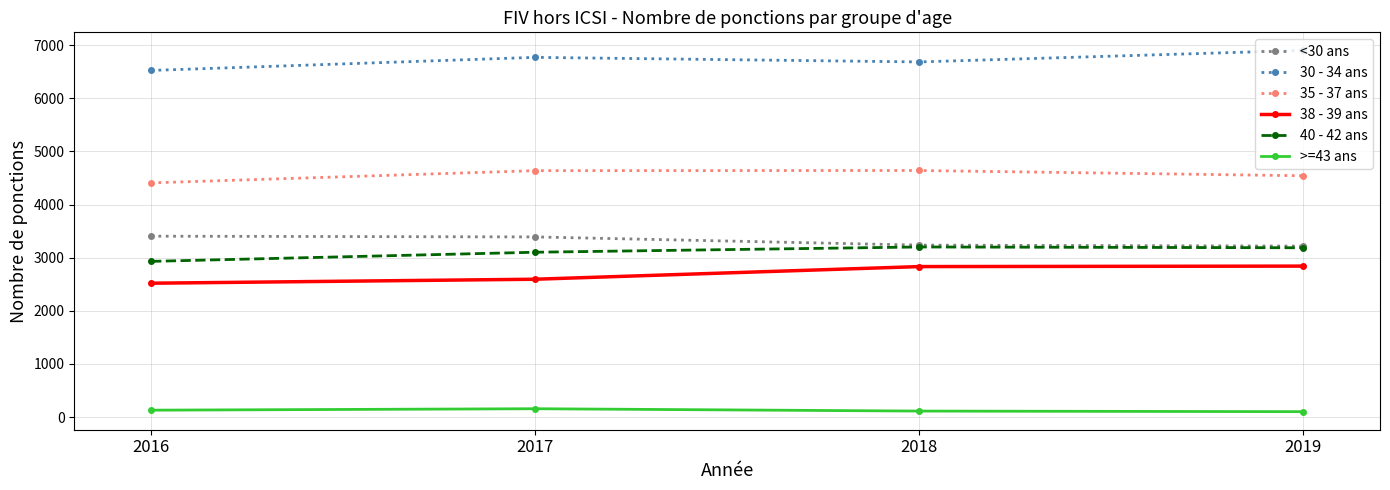

What is the value of the 38 - 39 ans point at the 3rd from the left?

2832